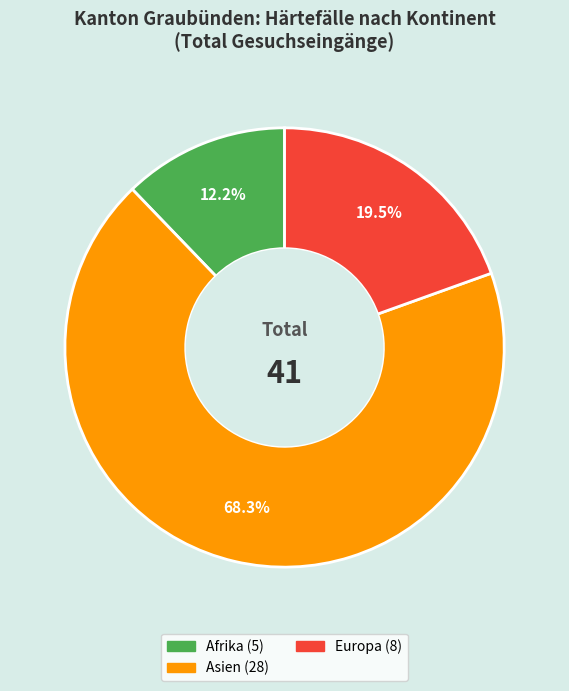

How many segments does this pie chart have?

3